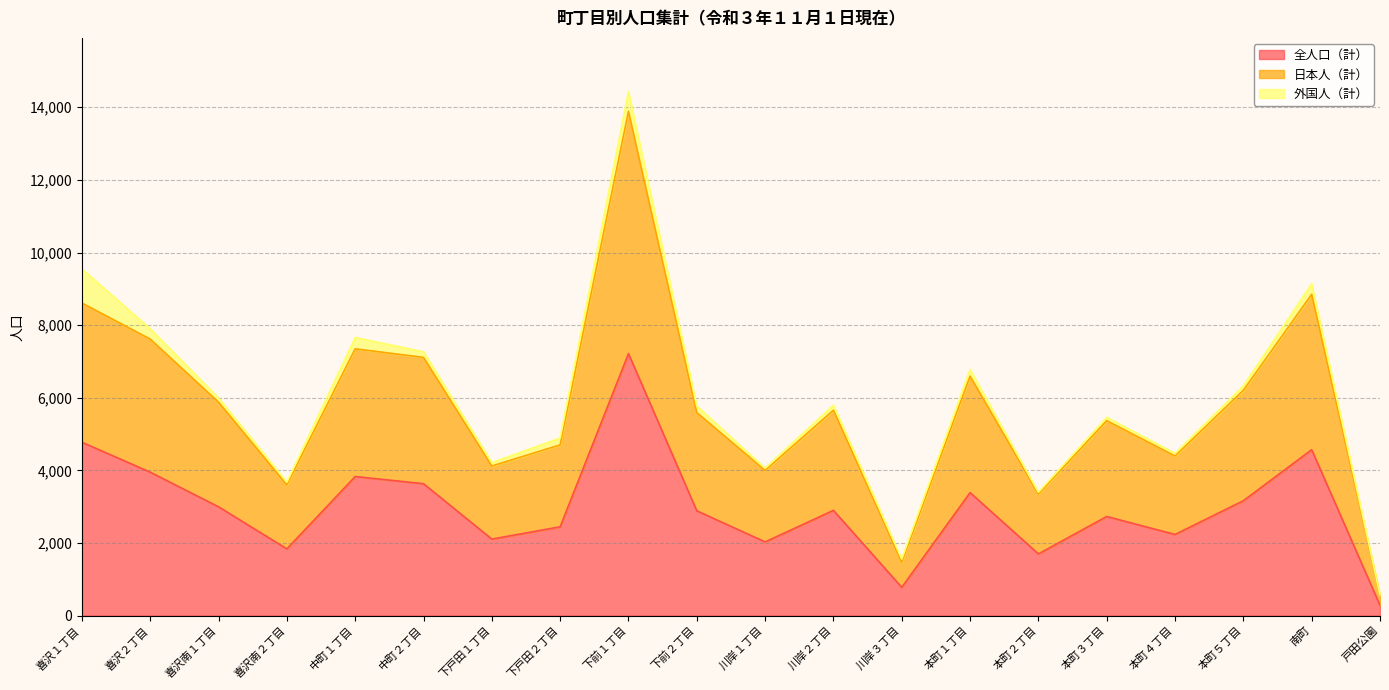

What is the label of the 3rd point from the left?

喜沢南１丁目